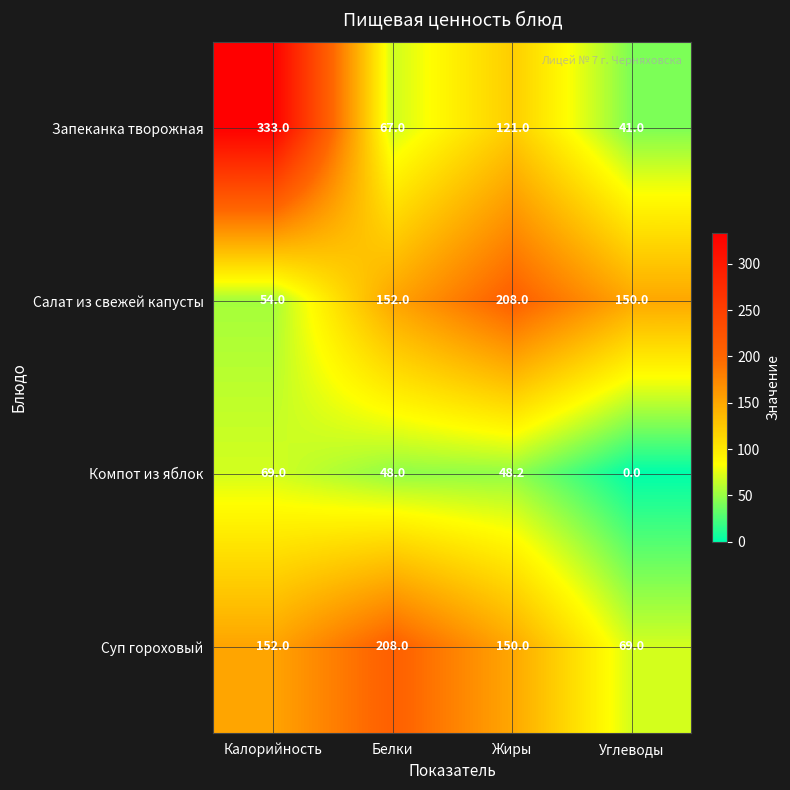

At which category does the chart reach its minimum across all series?

Углеводы